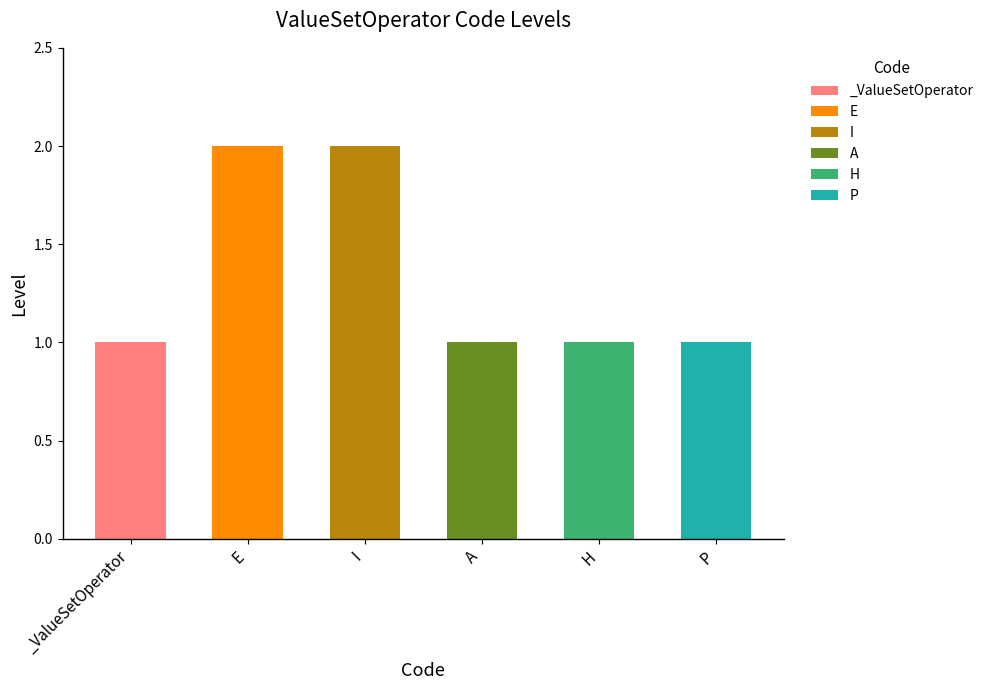

What is the label of the 4th bar from the right?

I